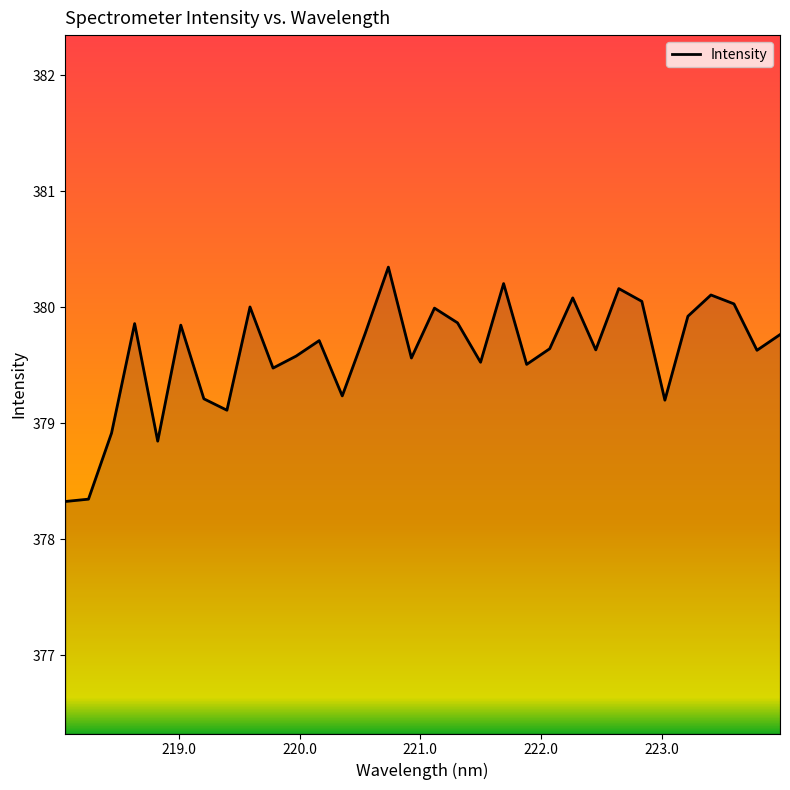

What is the smallest value displayed?

378.3